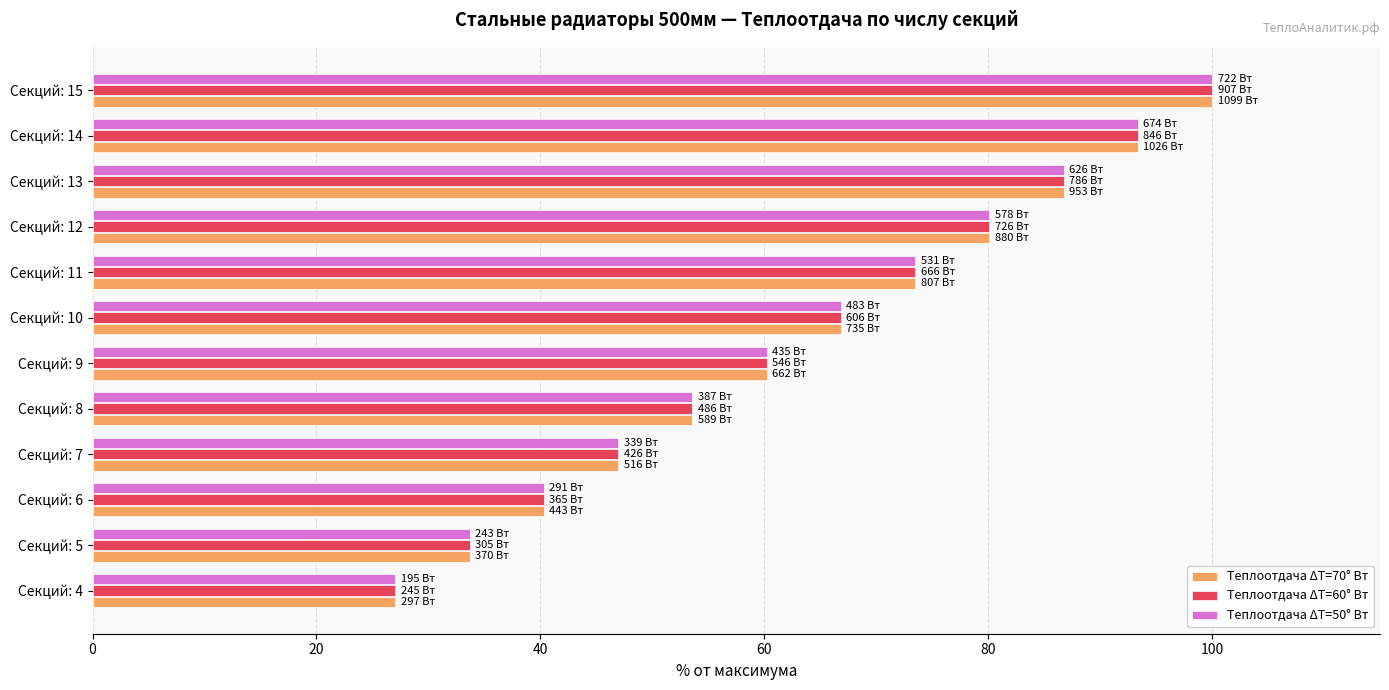

How many data points in Теплоотдача ΔT=60° Вт are less than 66?

6